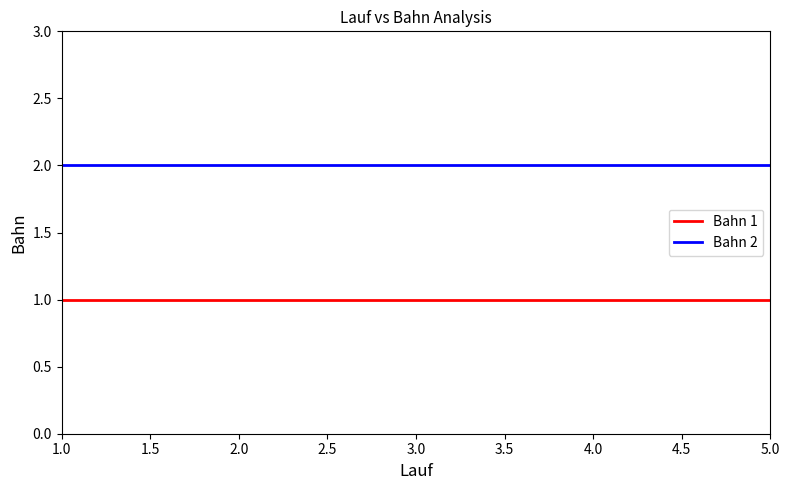

Is the value of Bahn 2 at 1.0 greater than the value of Bahn 1 at 5.0?

Yes